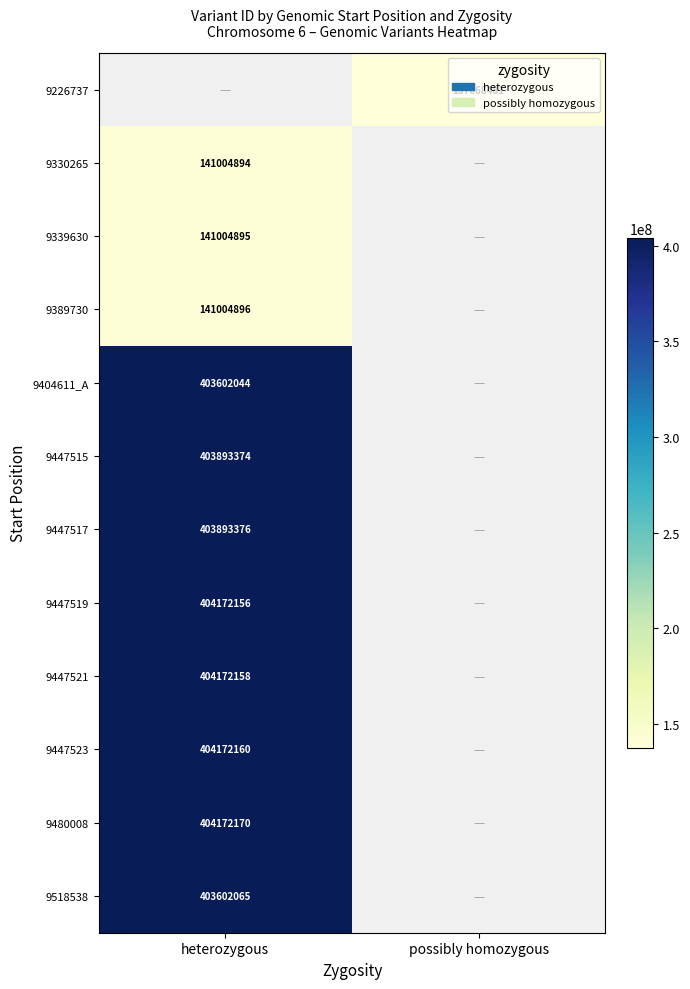

Which has a higher value, possibly homozygous or heterozygous?

heterozygous